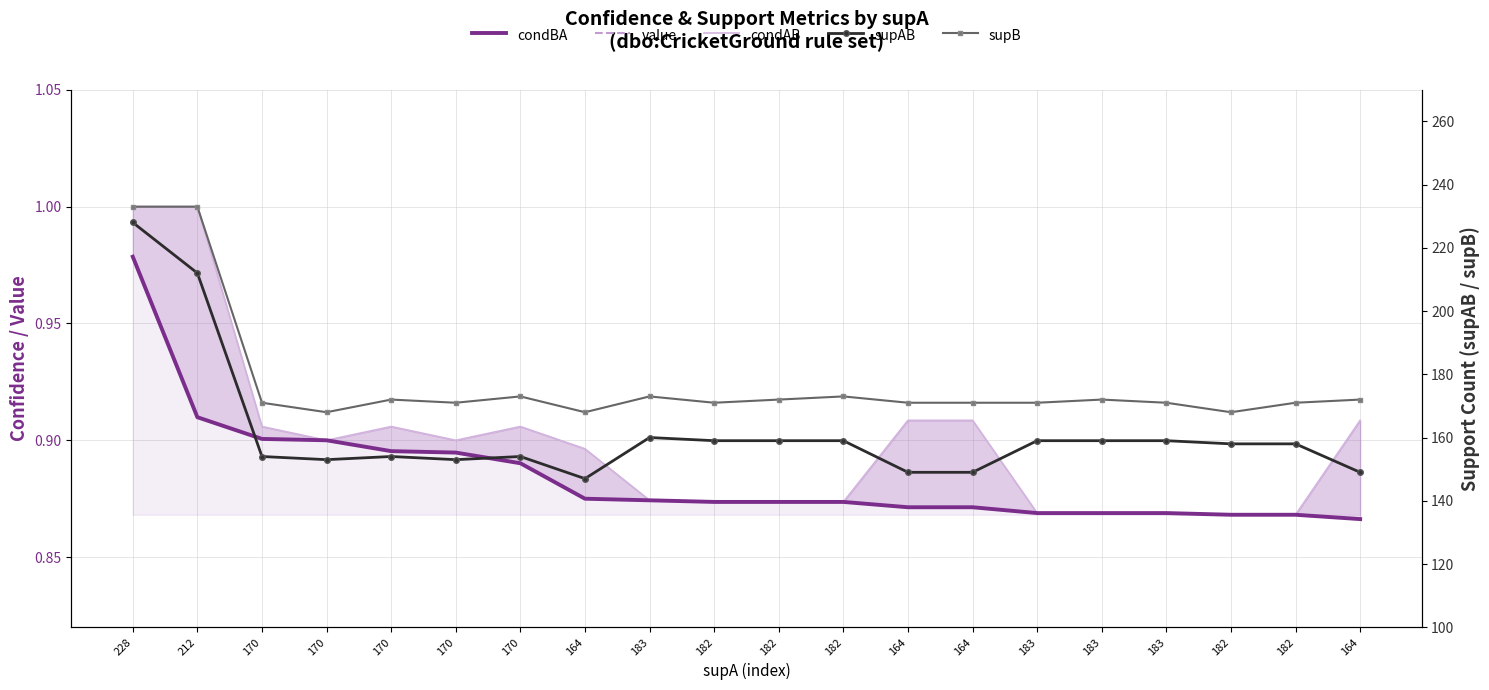

What is the smallest value displayed?

0.9